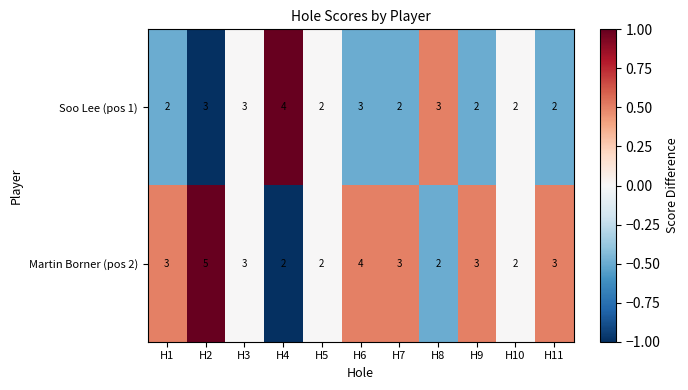

Reading left to right, extract all data points from this chart.

Soo Lee (pos 1): H1=2	H2=3	H3=3	H4=4	H5=2	H6=3	H7=2	H8=3	H9=2	H10=2	H11=2
Martin Borner (pos 2): H1=3	H2=5	H3=3	H4=2	H5=2	H6=4	H7=3	H8=2	H9=3	H10=2	H11=3